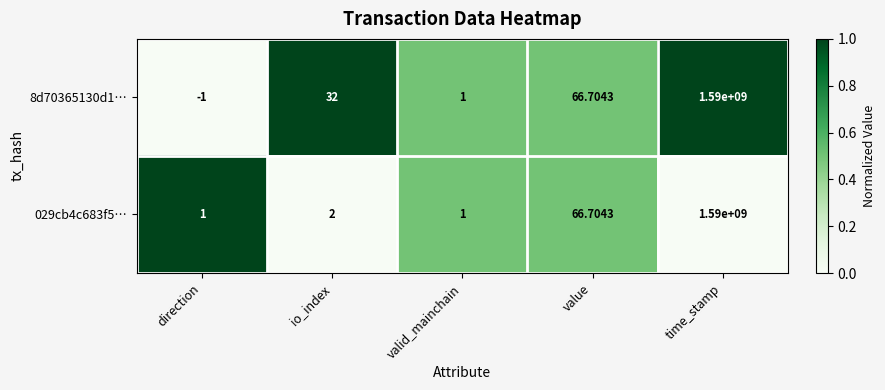

At which category is the sum across all series the highest?

time_stamp